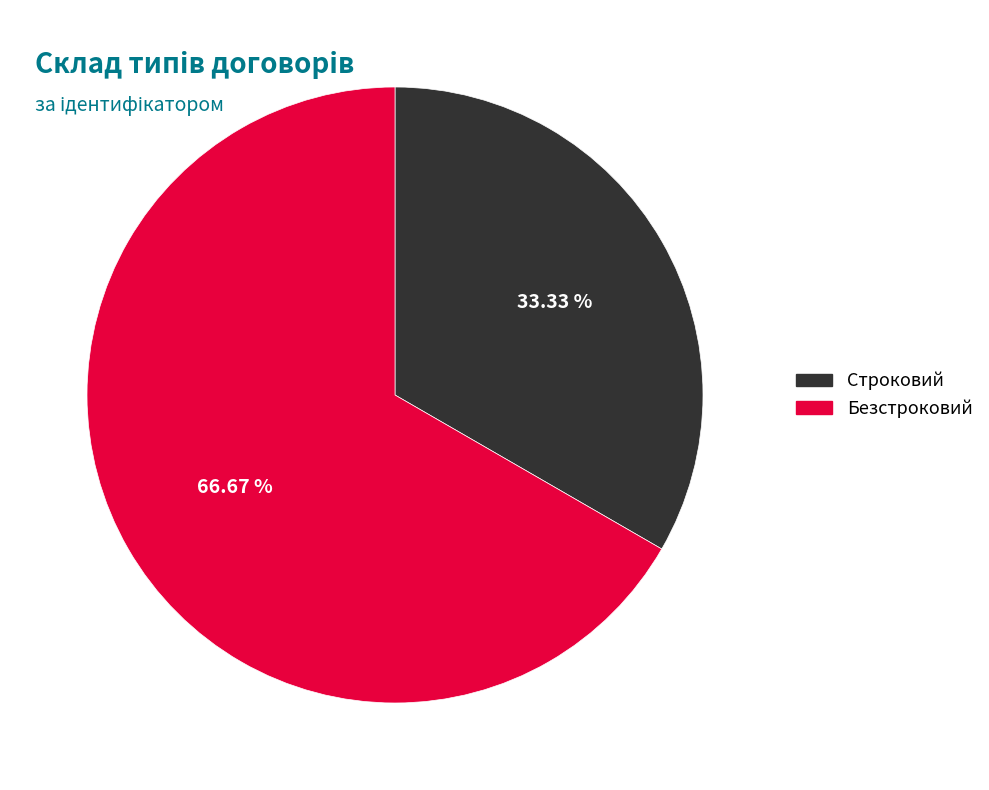

Is there any slice that represents more than half of the pie?

Yes